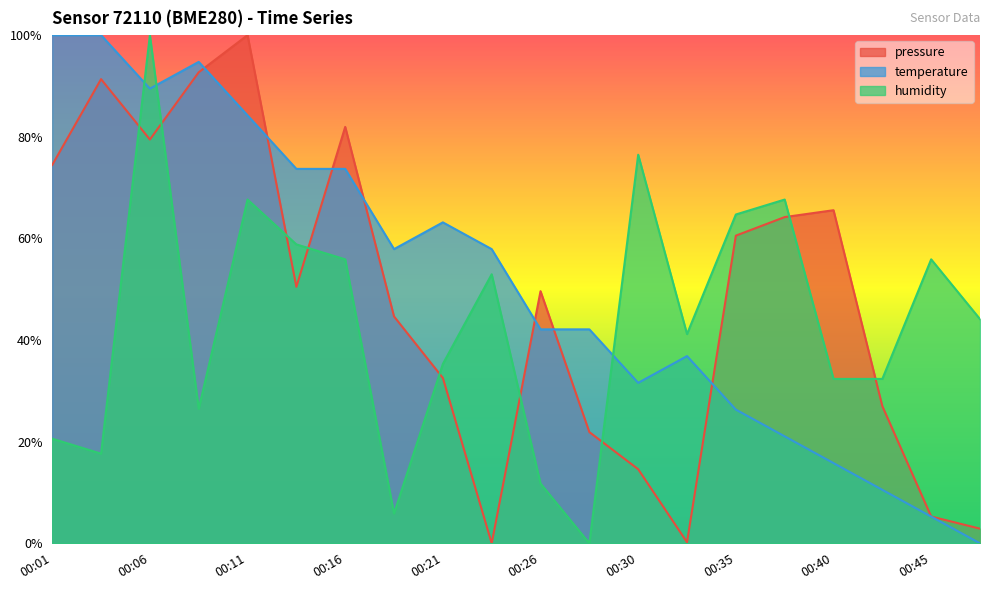

At which category does humidity reach its first local peak?

00:06